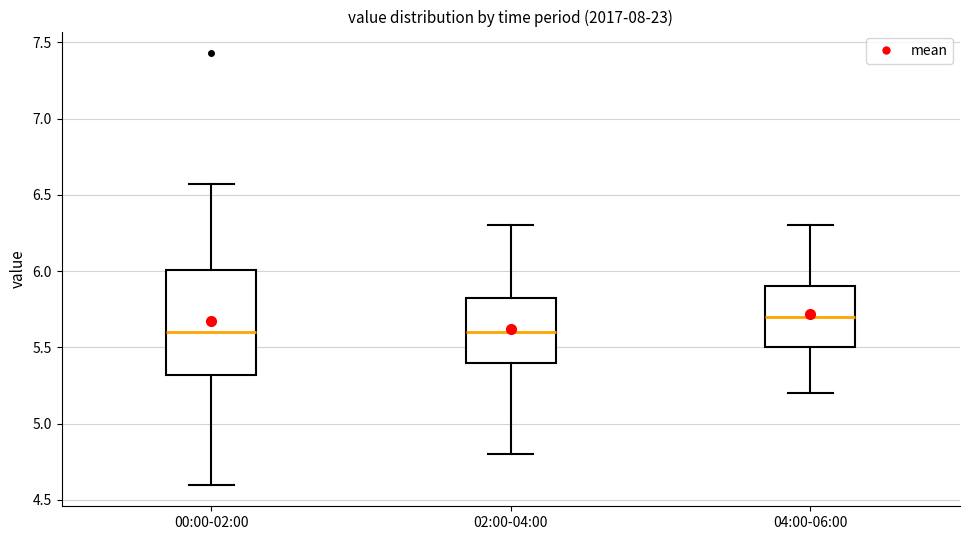

Reading left to right, read every box against the y-axis: the position of its median line, the range the box covers, and the ends of its whiskers. The values are not printed on the chart, so give them approximately, as read against the axis.

00:00-02:00: median 5.60, box 5.30 to 6.00, whiskers 4.60 to 6.55
02:00-04:00: median 5.60, box 5.40 to 5.85, whiskers 4.80 to 6.30
04:00-06:00: median 5.70, box 5.50 to 5.90, whiskers 5.20 to 6.30